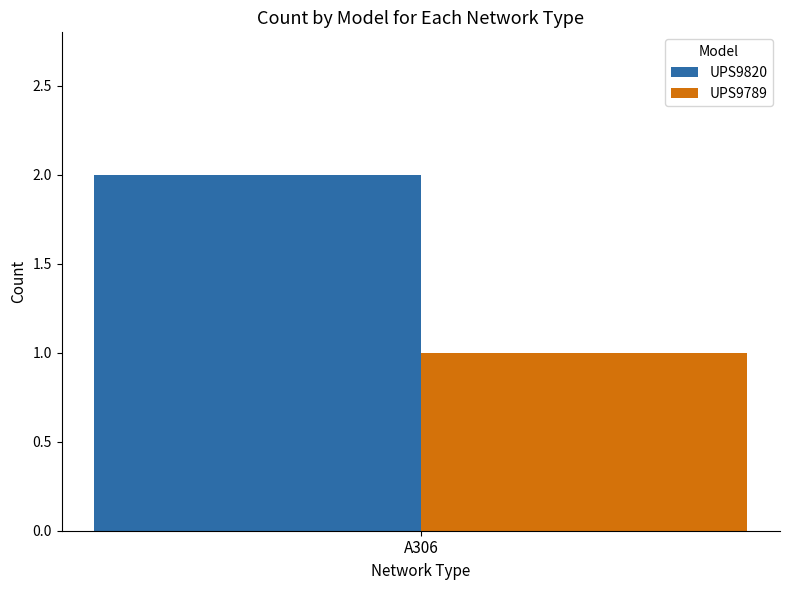

The UPS9789 series shows 1 at 1. True or false?

False